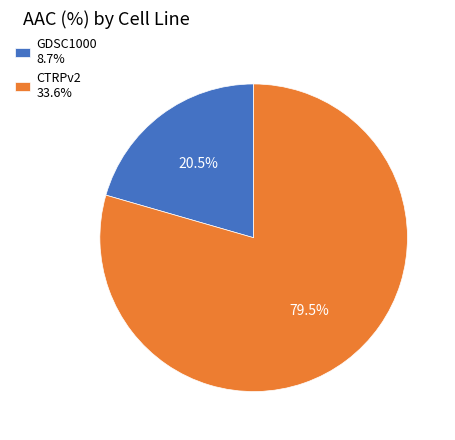

Is it true that GDSC1000 is 35% of the pie?

False